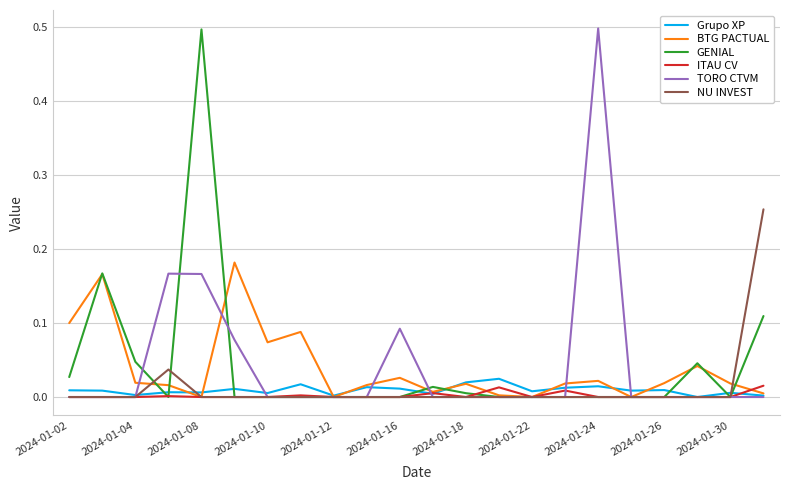

Does the chart have visible grid lines?

Yes